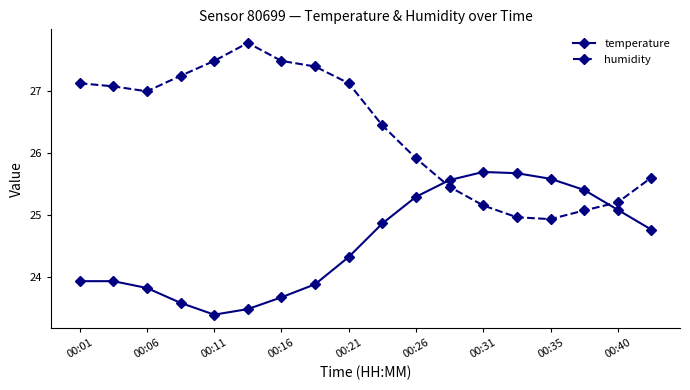

What is the highest value of the temperature series?

25.7